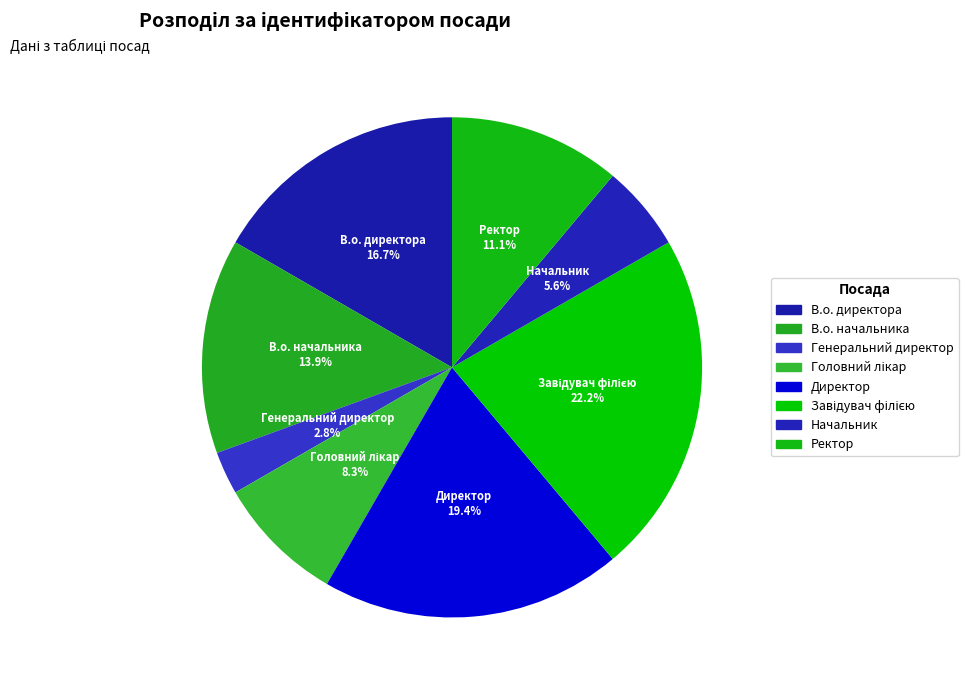

What is the smallest slice in the pie chart?

Генеральний директор